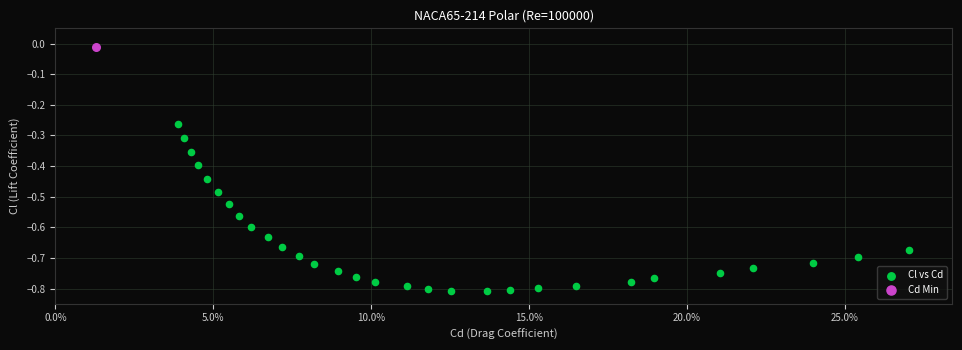

What are all the series names shown in the legend?

Cl vs Cd, Cd Min